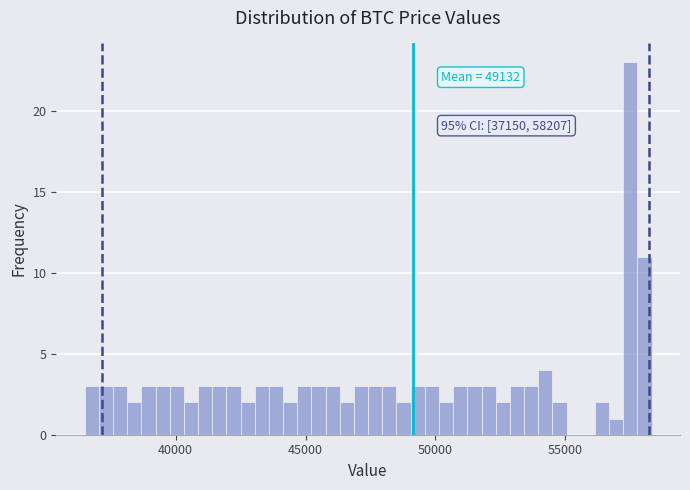

Read against the x-axis, roughly where is the centre of the tallest bar?

57500